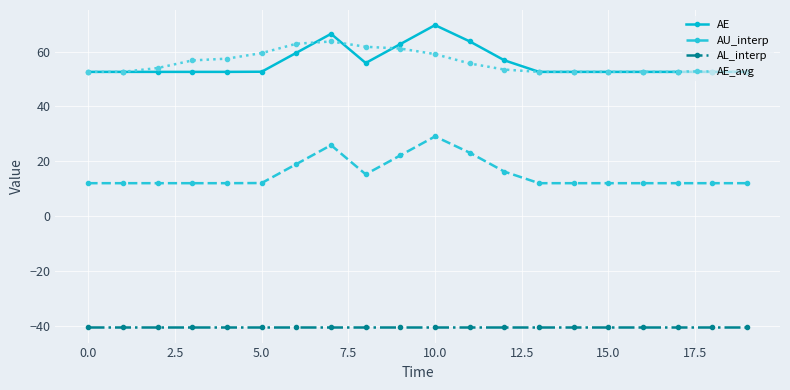

Rank the series by their maximum value, from lowest to highest.

AL_interp, AU_interp, AE_avg, AE